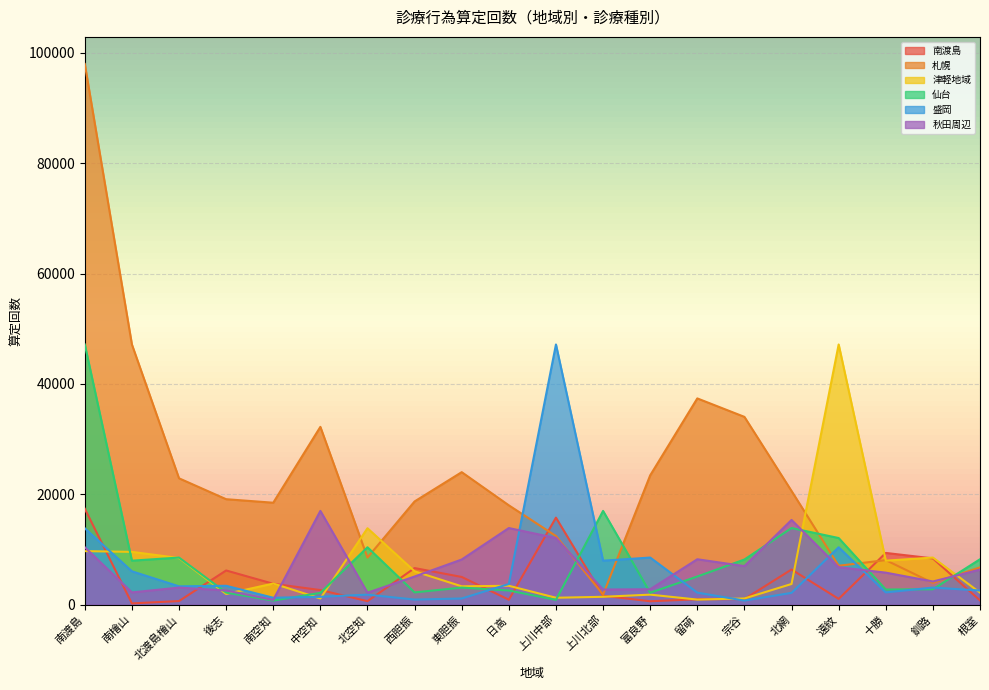

True or false: 秋田周辺 and 盛岡 cross at least once.

True